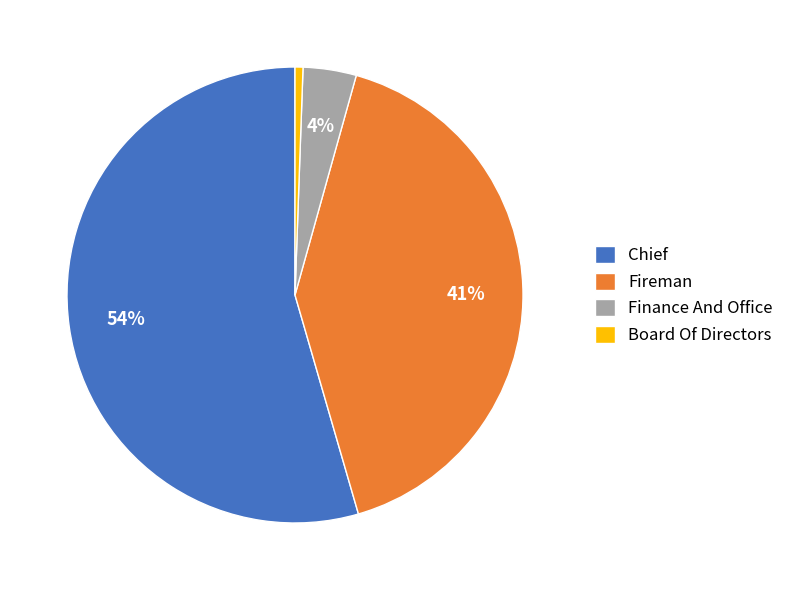

Is there any slice that represents more than half of the pie?

Yes